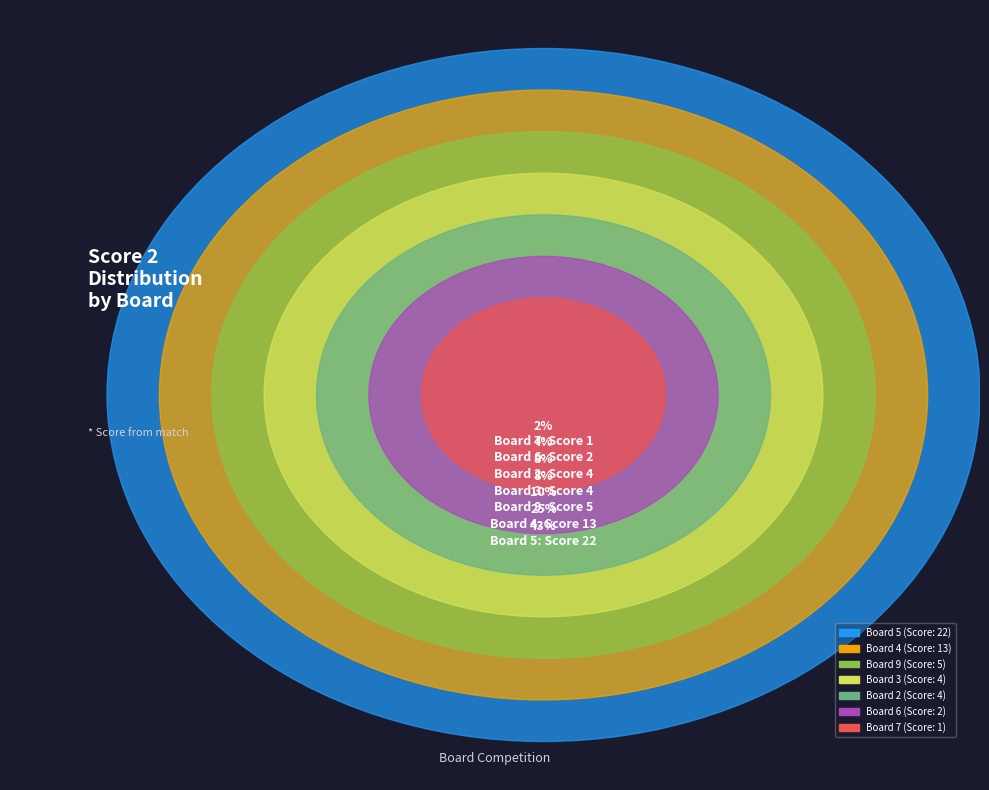

To the nearest percent, what is the difference between the 2 and 8 slice percentages?

8%